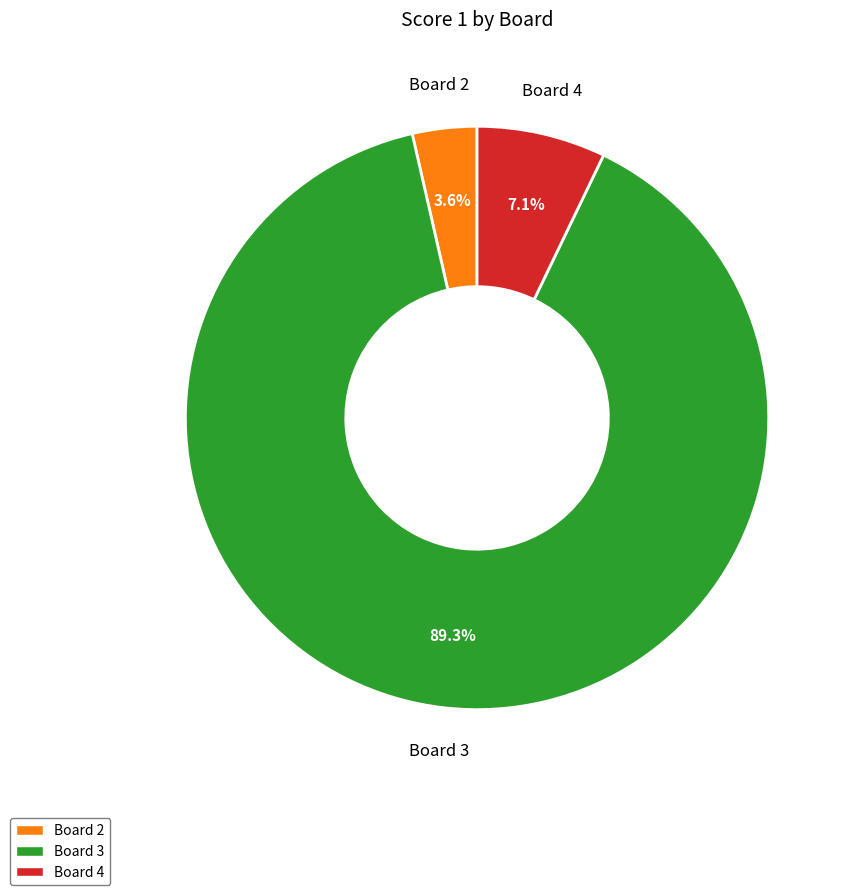

Does any single category account for the majority?

Yes